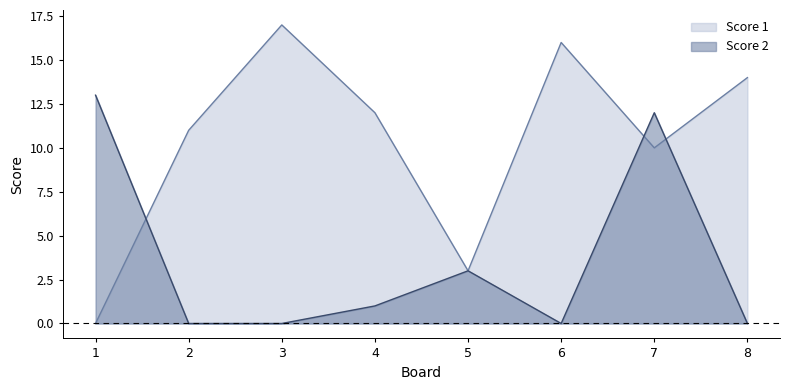

True or false: Score 1 has a value of 11 at 2.

True